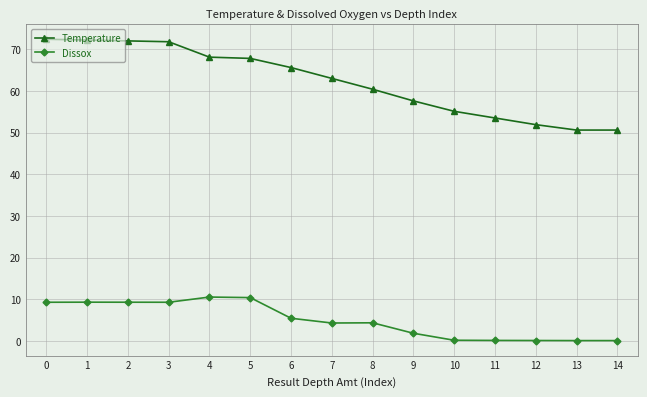

What is the maximum value for Temperature?

72.4